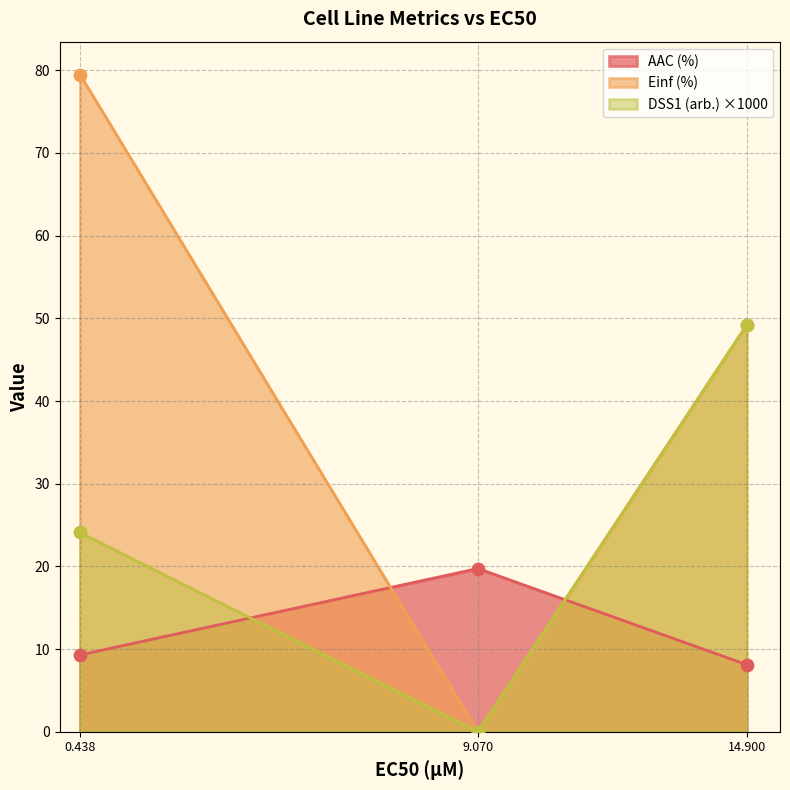

What is the total value across all series at 14.900?

106.5